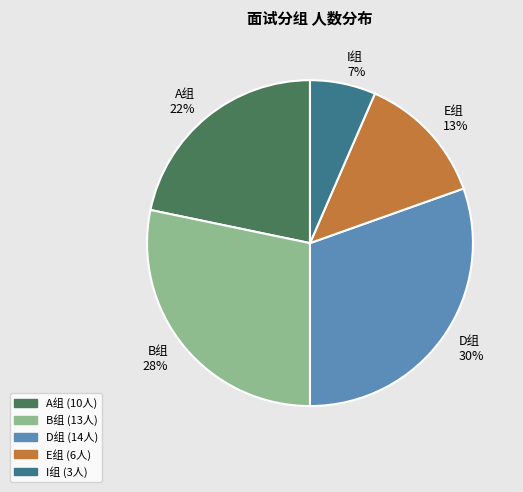

To the nearest percent, what is the combined percentage of I组 and B组?

35%